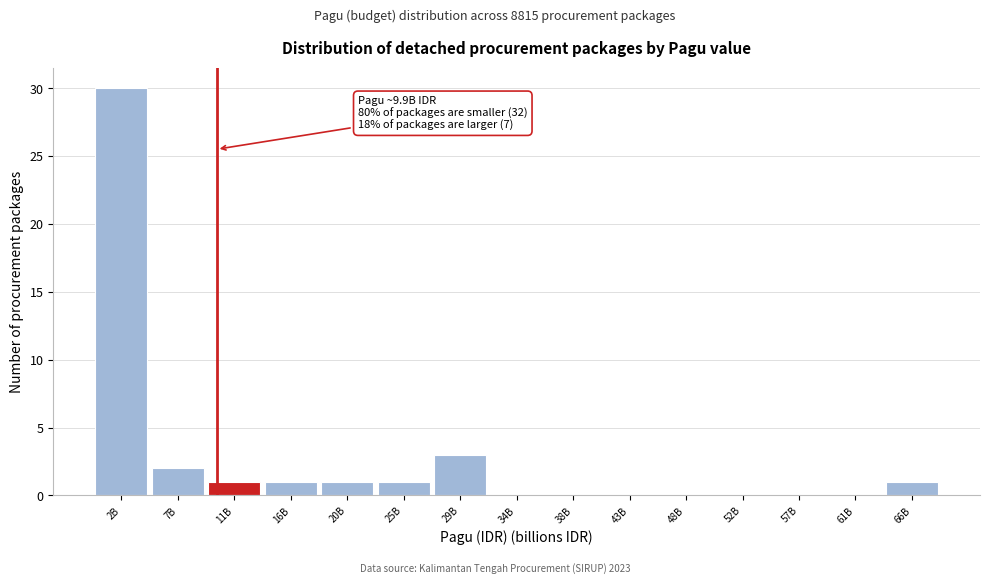

Reading left to right, what are all the values shown in this chart?

2B=30	7B=2	11B=1	16B=1	20B=1	25B=1	29B=3	34B=0	38B=0	43B=0	48B=0	52B=0	57B=0	61B=0	66B=1